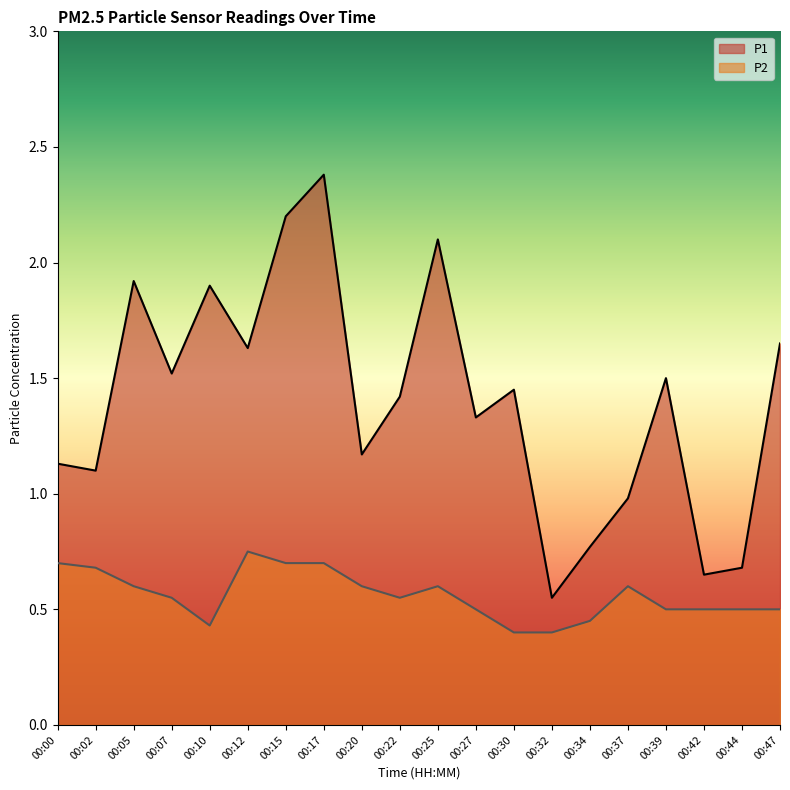

What is the lowest value of the P1 series?

0.6